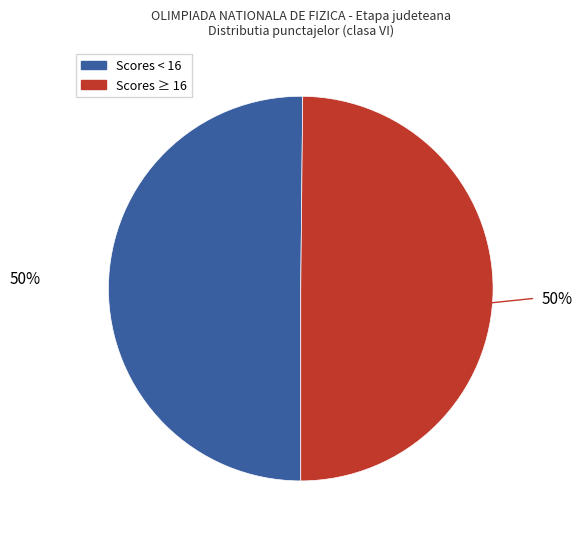

To the nearest percent, what is the average slice percentage?

50%